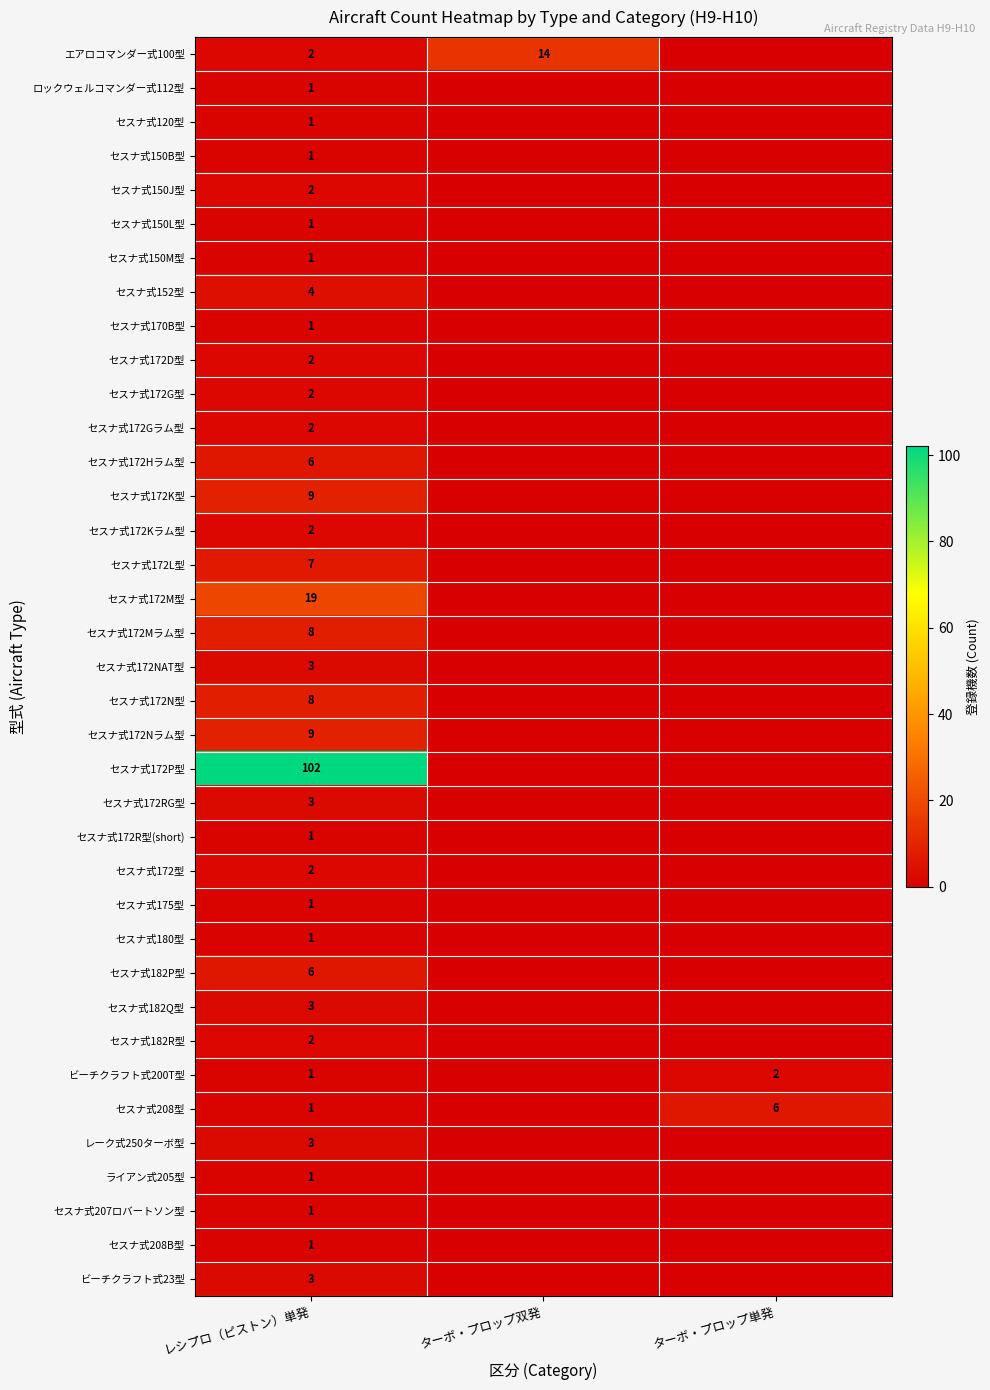

The セスナ式175型 series shows 1 at レシプロ（ピストン）単発. True or false?

True